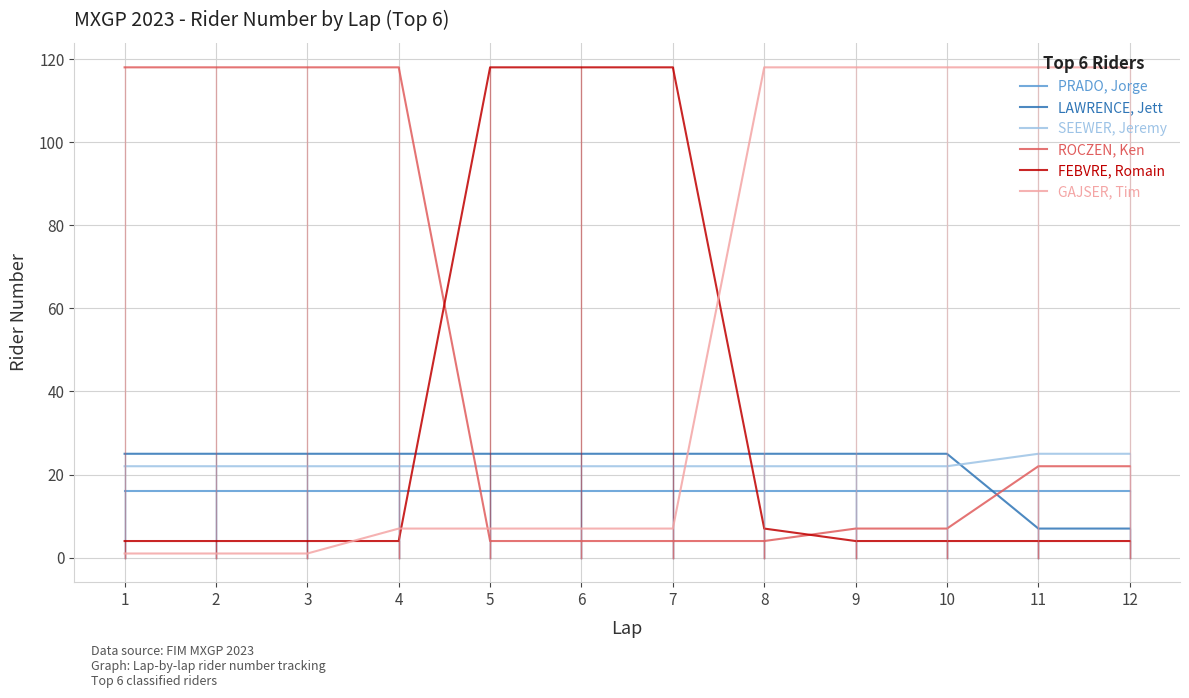

Reading right to left, extract all data points from this chart.

PRADO, Jorge: 12=16	11=16	10=16	9=16	8=16	7=16	6=16	5=16	4=16	3=16	2=16	1=16
LAWRENCE, Jett: 12=7	11=7	10=25	9=25	8=25	7=25	6=25	5=25	4=25	3=25	2=25	1=25
SEEWER, Jeremy: 12=25	11=25	10=22	9=22	8=22	7=22	6=22	5=22	4=22	3=22	2=22	1=22
ROCZEN, Ken: 12=22	11=22	10=7	9=7	8=4	7=4	6=4	5=4	4=118	3=118	2=118	1=118
FEBVRE, Romain: 12=4	11=4	10=4	9=4	8=7	7=118	6=118	5=118	4=4	3=4	2=4	1=4
GAJSER, Tim: 12=118	11=118	10=118	9=118	8=118	7=7	6=7	5=7	4=7	3=1	2=1	1=1